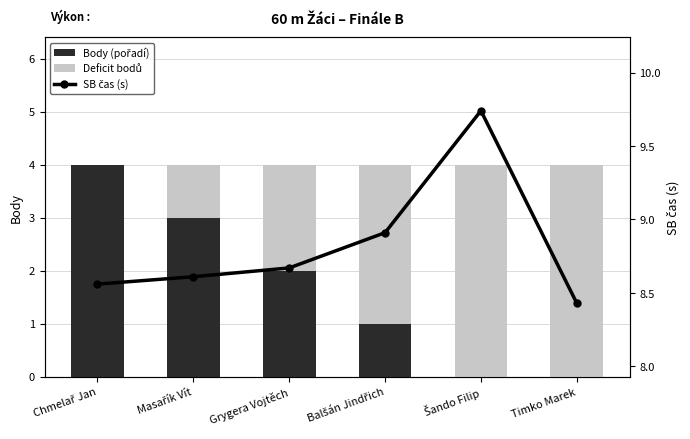

What is the difference between the Body (pořadí) values at Timko Marek and Balšán Jindřich?

1.0